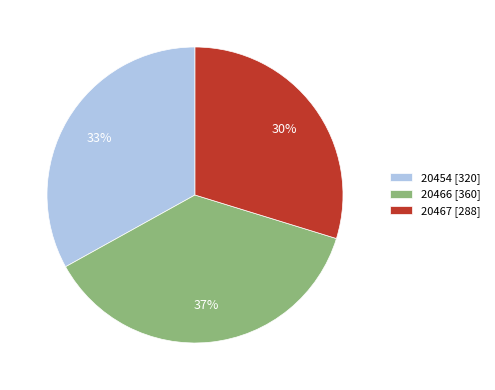

Is there a majority slice in this chart?

No